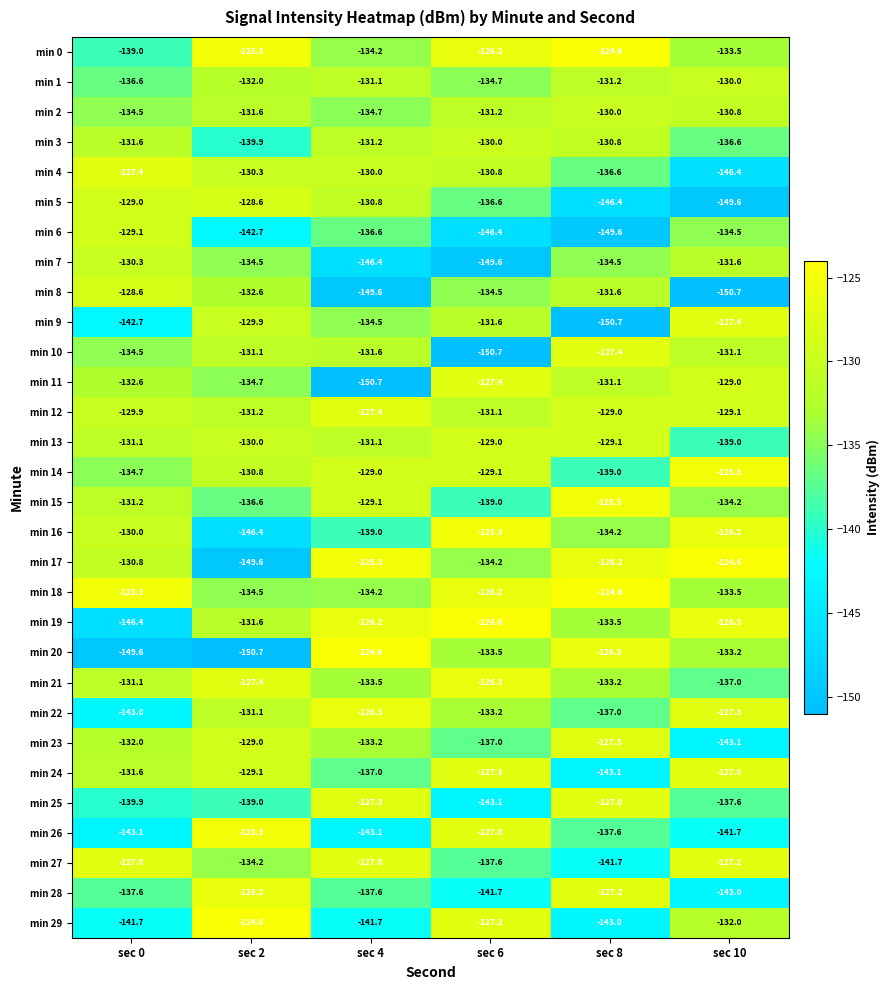

The min 9 series shows -129.9 at sec 2. True or false?

True